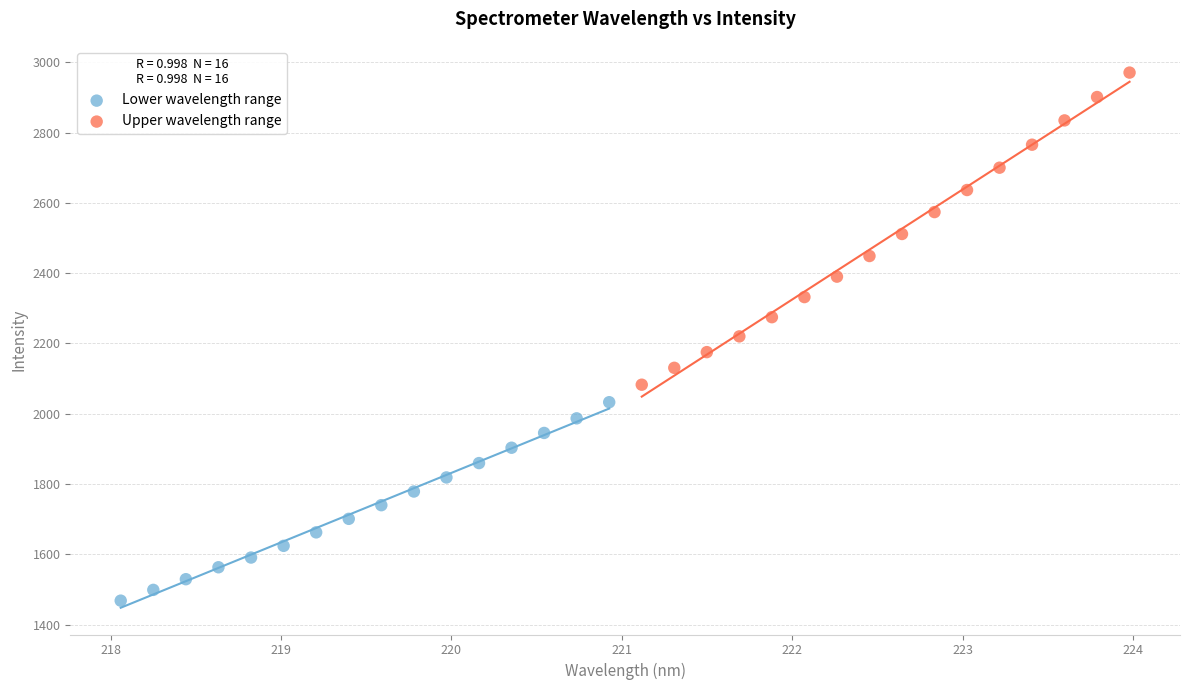

Which series contains the highest Y value?

Upper wavelength range